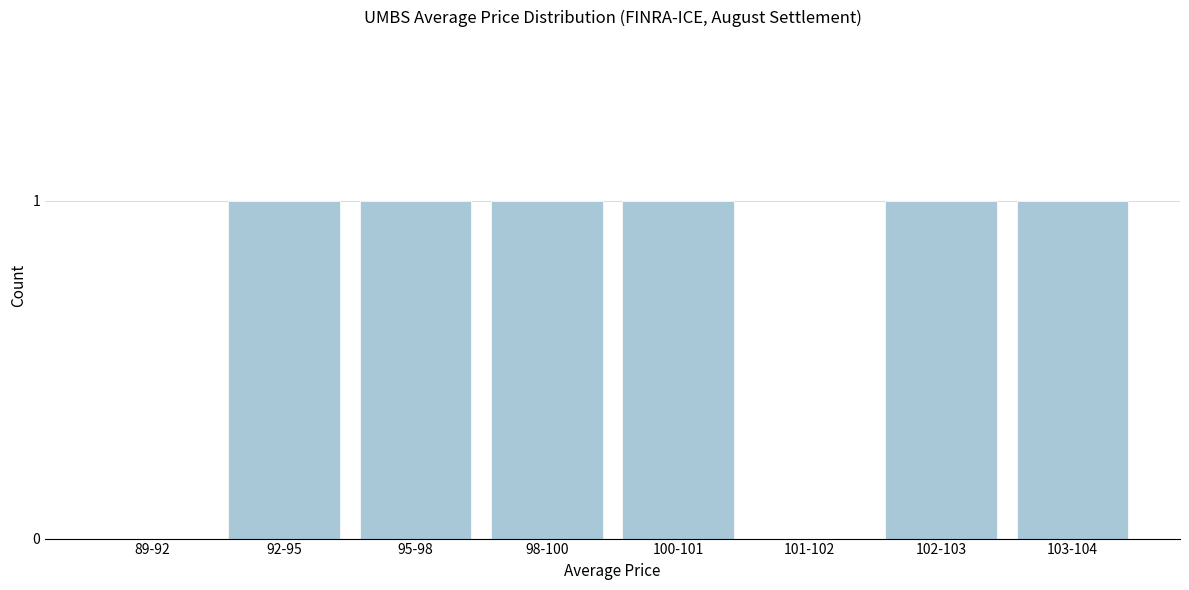

Reading left to right, what are all the values shown in this chart?

89-92=0	92-95=1	95-98=1	98-100=1	100-101=1	101-102=0	102-103=1	103-104=1